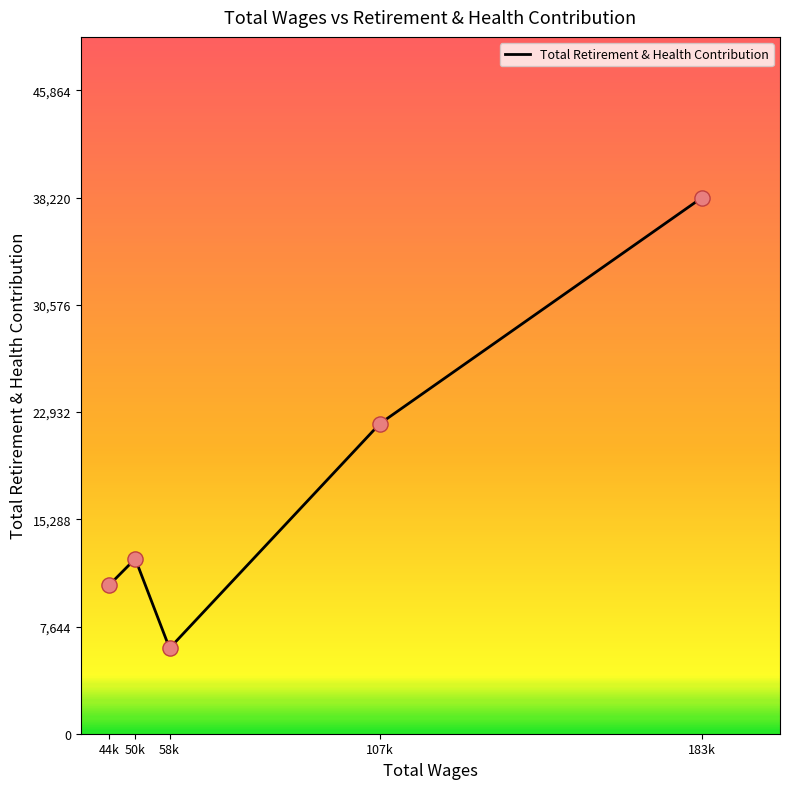

What is the change in value from 44k to 183k?

+27636